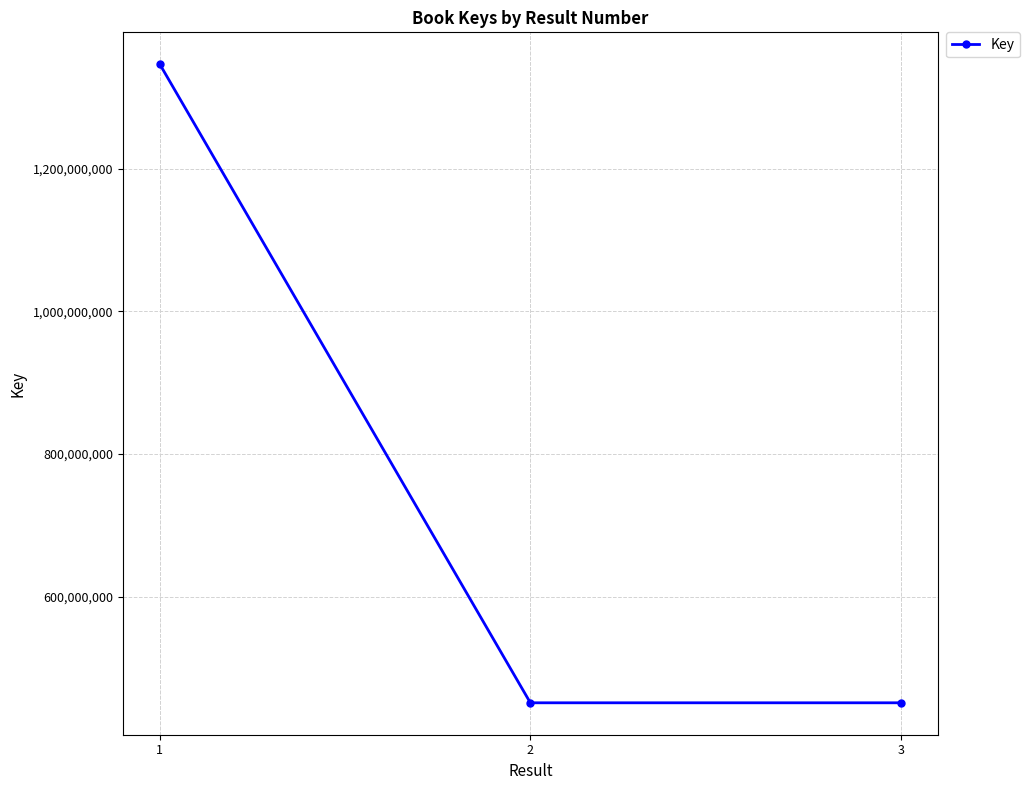

Does the chart have visible grid lines?

Yes